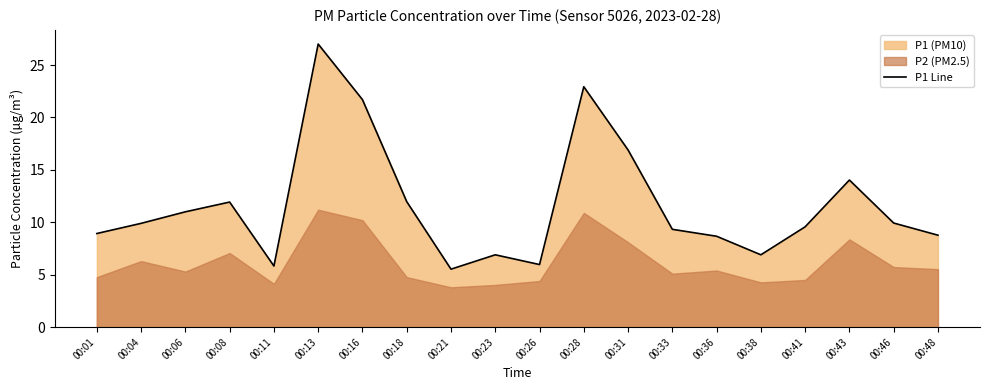

At which category does the data reach its first local valley?

00:11